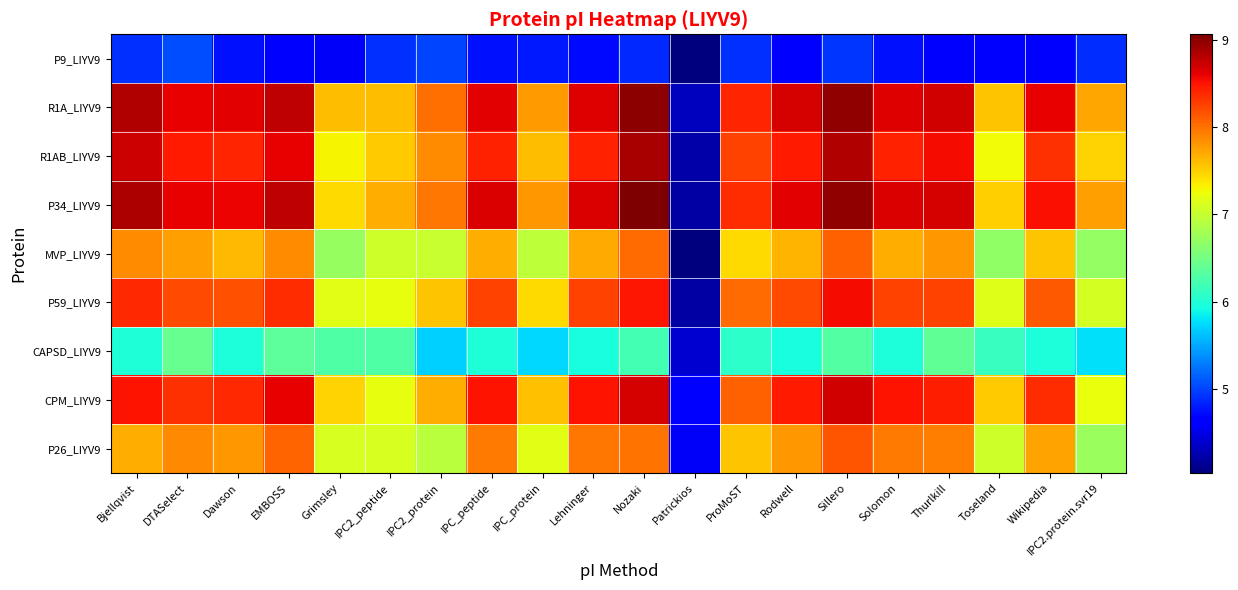

Between IPC2_peptide and Lehninger, which series saw the biggest shift?

CPM_LIYV9